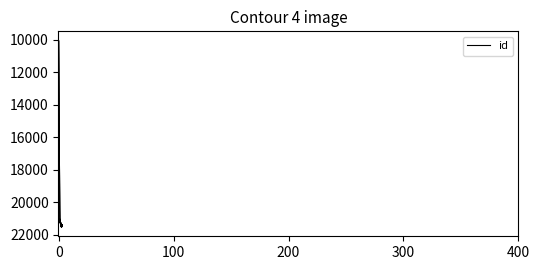

Does the chart display data point markers on the line(s)?

No